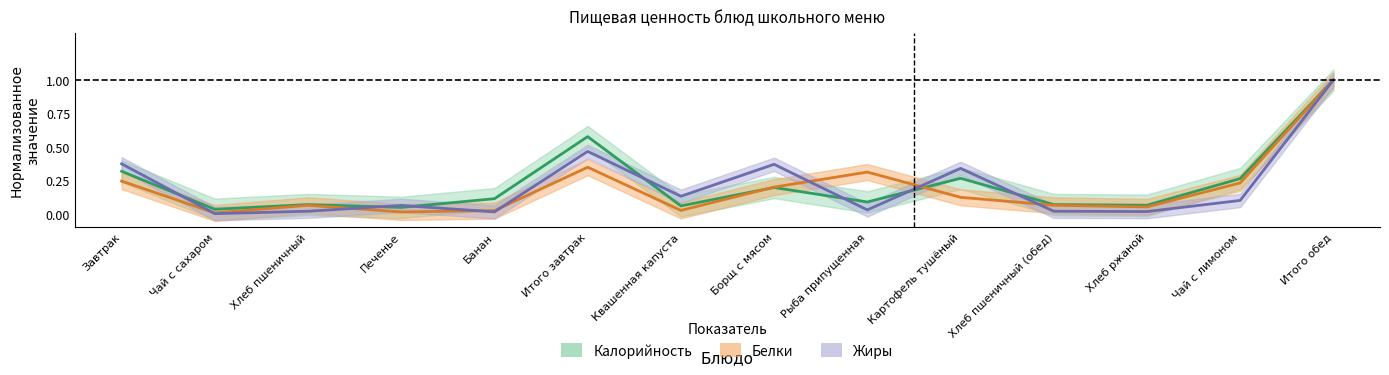

Is it true that Белки equals 0.0 at Картофель тушёный?

False